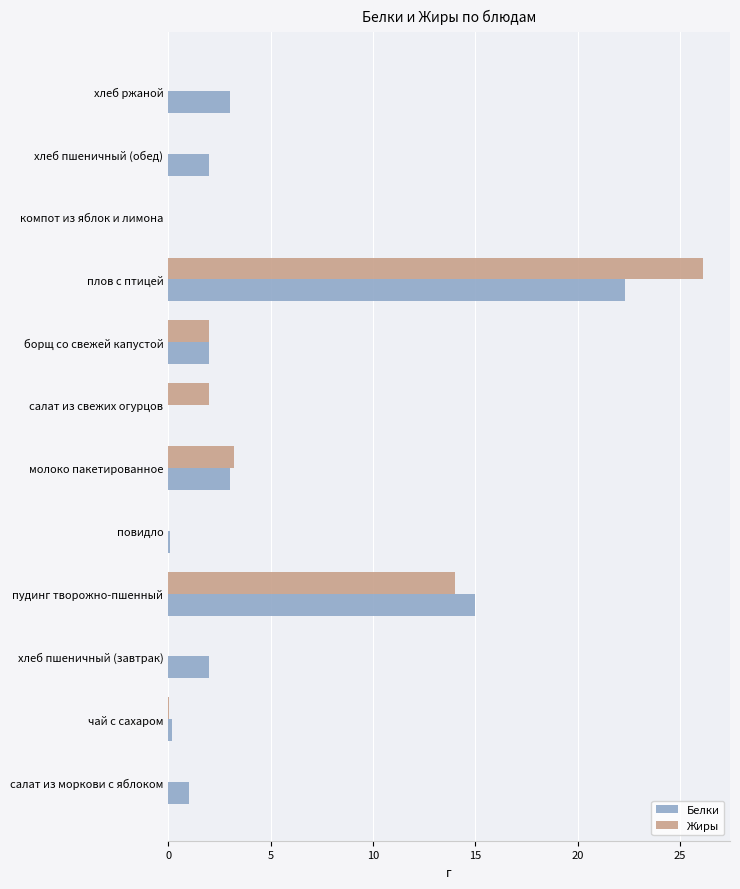

What are all the series names shown in the legend?

Белки, Жиры